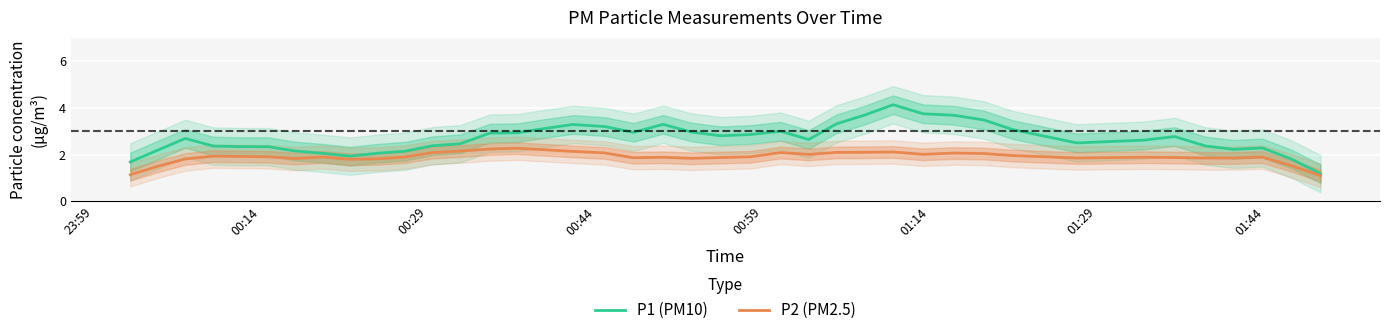

Reading left to right, list all the values displayed in this chart.

P1 (PM10): 1.7	2.2	2.7	2.4	2.3	2.3	2.2	2.1	1.9	2.1	2.1	2.4	2.5	2.9	2.9	3.1	3.3	3.2	3.0	3.3	3.0	2.8	2.9	3.0	2.6	3.3	3.7	4.1	3.7	3.7	3.5	3.1	2.5	2.6	2.8	2.4	2.2	2.3	1.8	1.2
P2 (PM2.5): 1.1	1.5	1.8	1.9	1.9	1.9	1.8	1.9	1.8	1.8	1.9	2.1	2.2	2.2	2.3	2.2	2.1	2.1	1.9	1.9	1.8	1.9	1.9	2.1	2.0	2.1	2.1	2.1	2.0	2.1	2.0	2.0	1.9	1.9	1.9	1.9	1.9	1.9	1.5	1.1